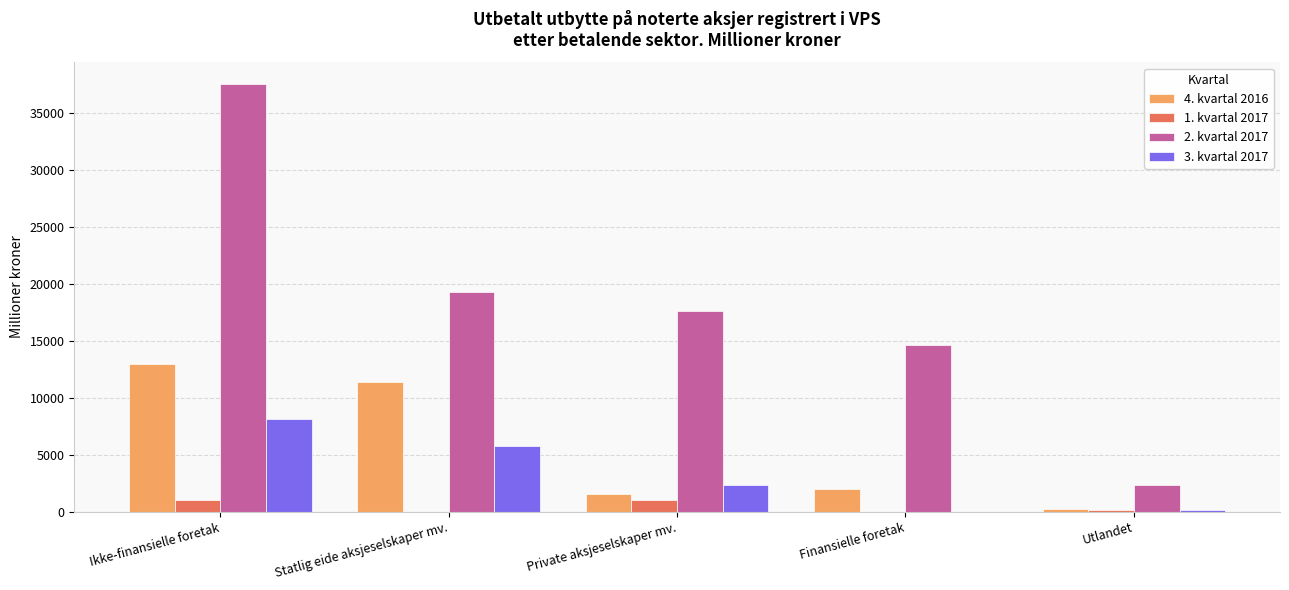

Which series has the largest total across all categories?

2. kvartal 2017